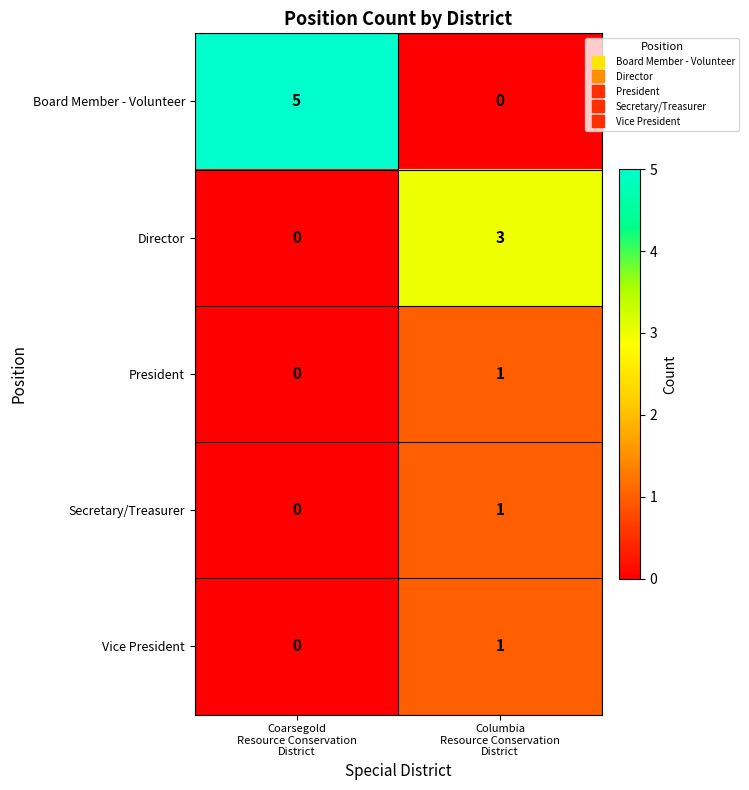

What is the maximum value shown in the chart?

5